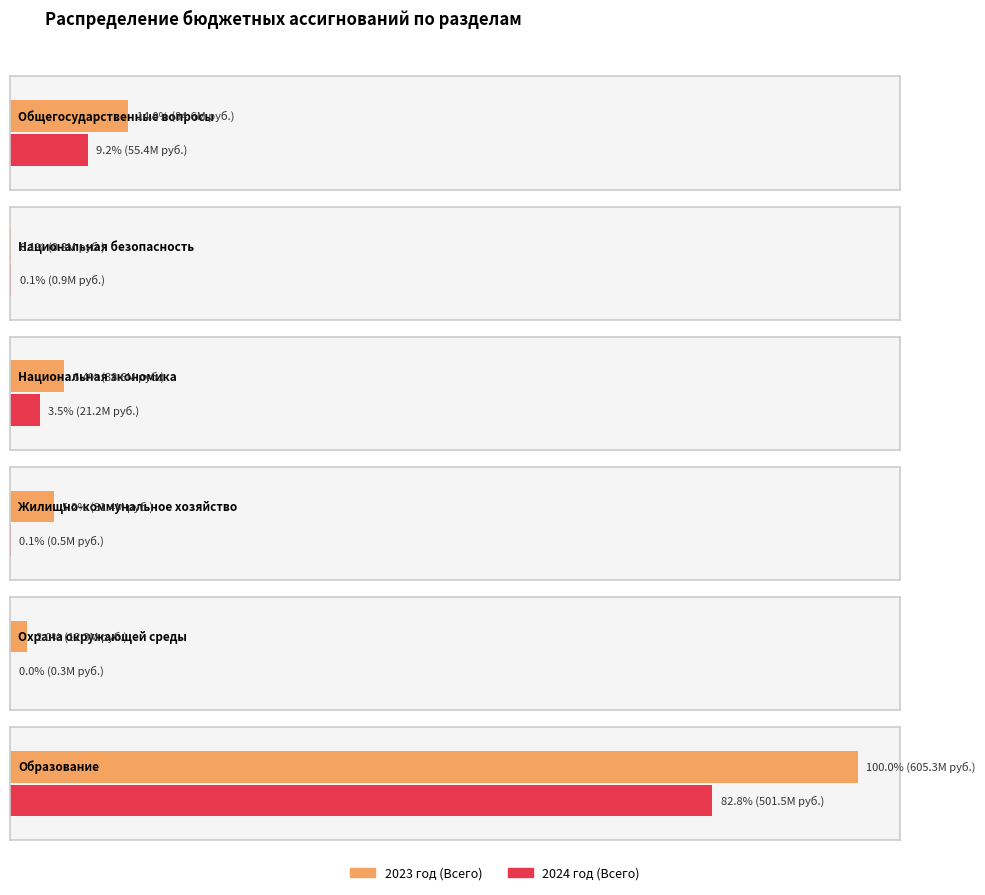

What position from the left is Национальная экономика?

3